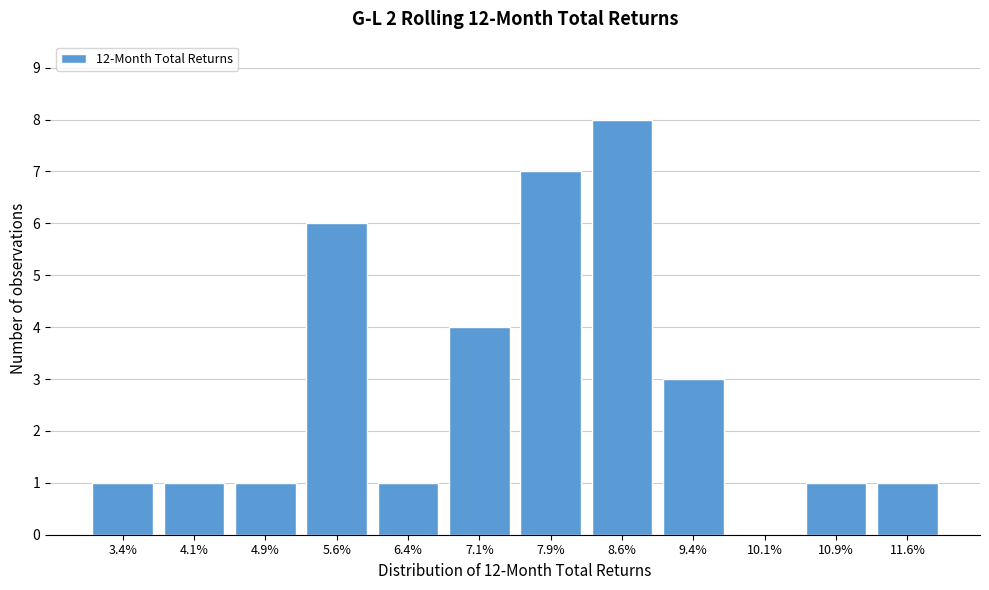

Reading left to right, transcribe all the data shown in this chart.

3.4%=1	4.1%=1	4.9%=1	5.6%=6	6.4%=1	7.1%=4	7.9%=7	8.6%=8	9.4%=3	10.1%=0	10.9%=1	11.6%=1